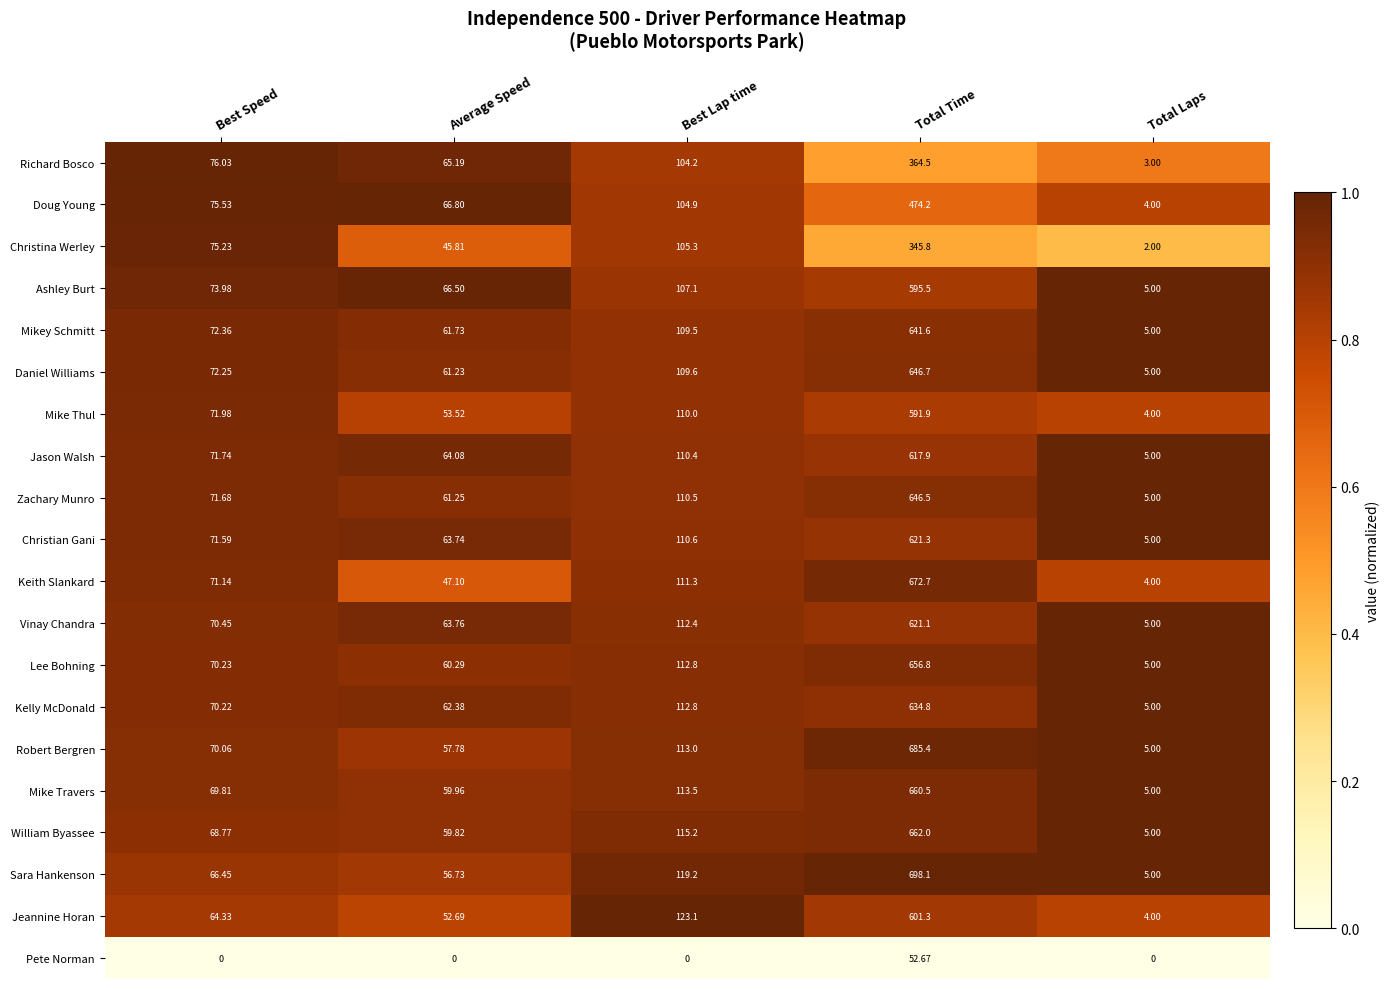

At which category does the chart reach its peak across all series?

Total Time